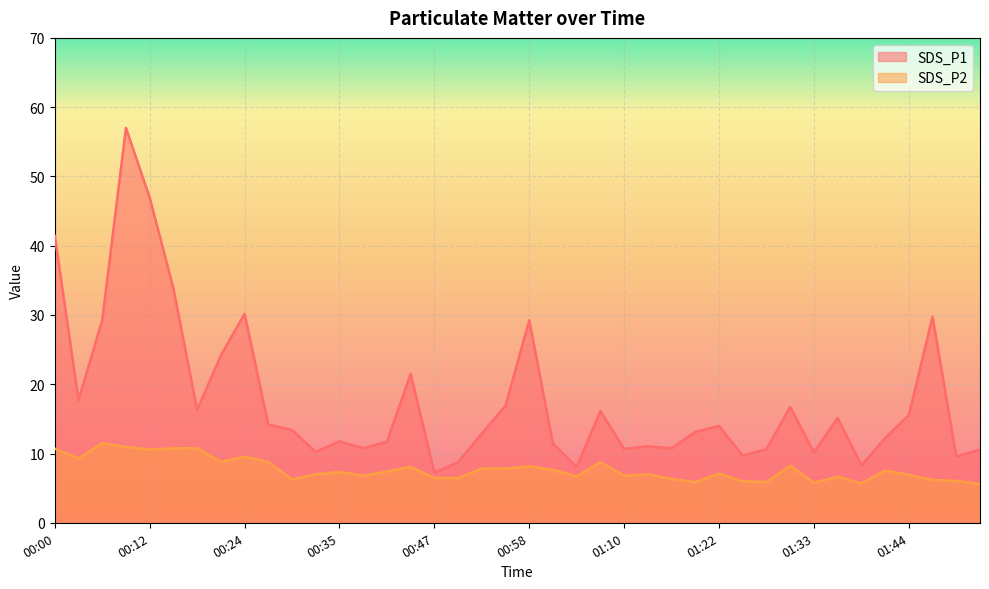

Between 01:04 and 01:16, which series saw the biggest shift?

SDS_P1